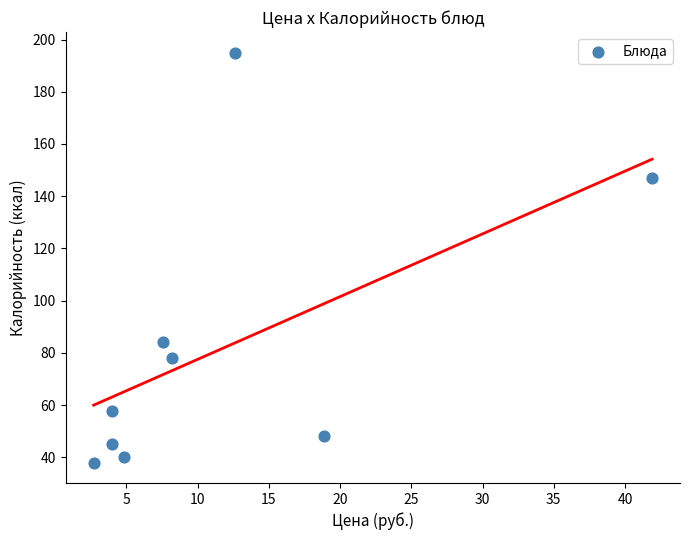

What is the average X value?

11.6